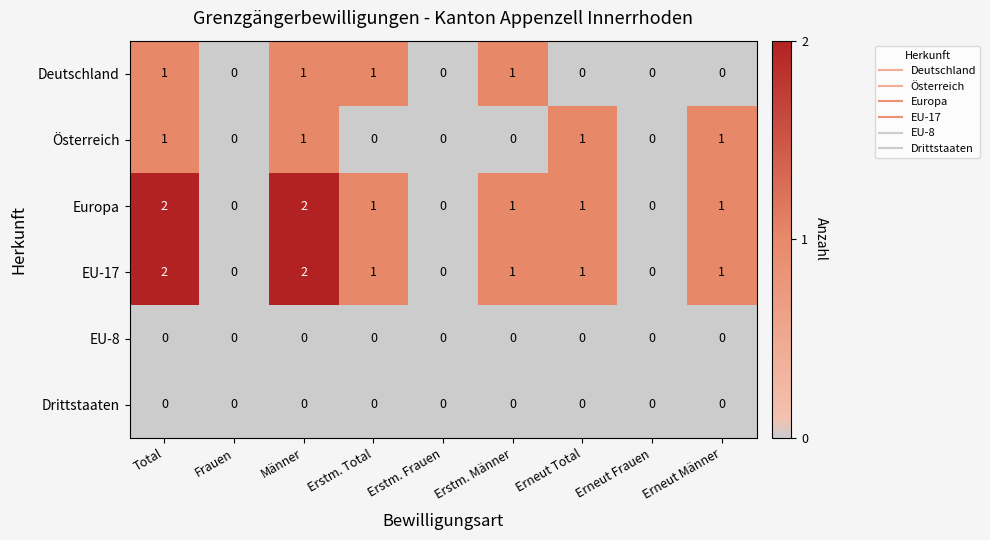

Is the value of Europa at Erstm. Total greater than the value of EU-8 at Männer?

Yes